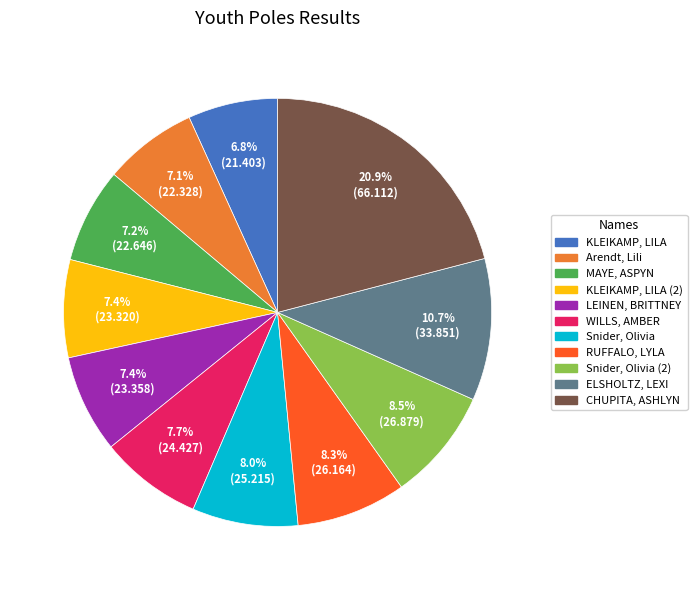

Is there a majority slice in this chart?

No